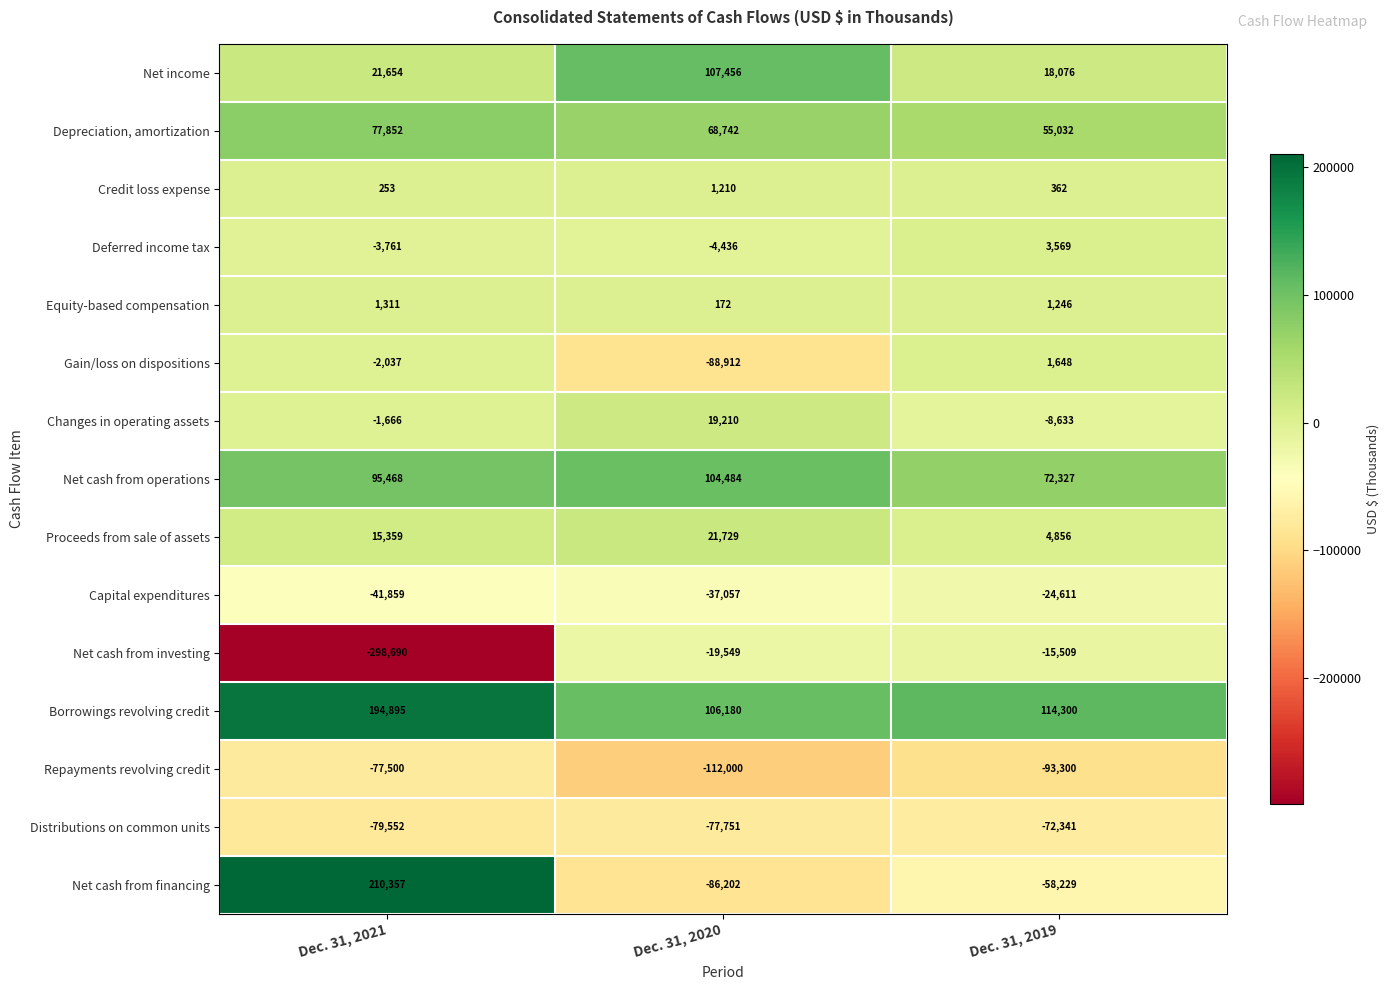

What is the minimum value shown in the chart?

-298690